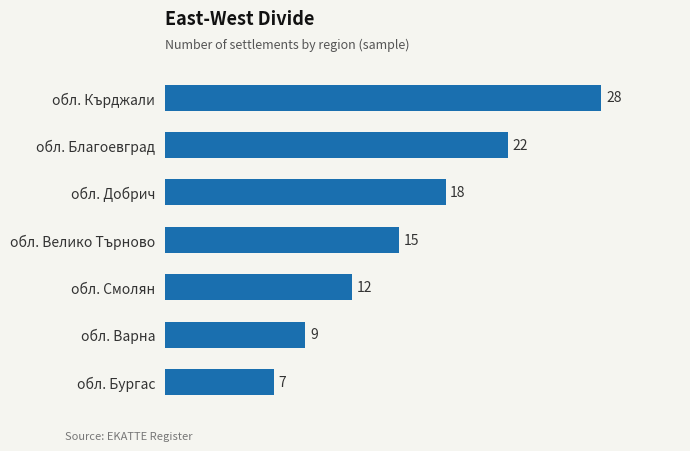

What is the difference between the maximum and second lowest values?

19